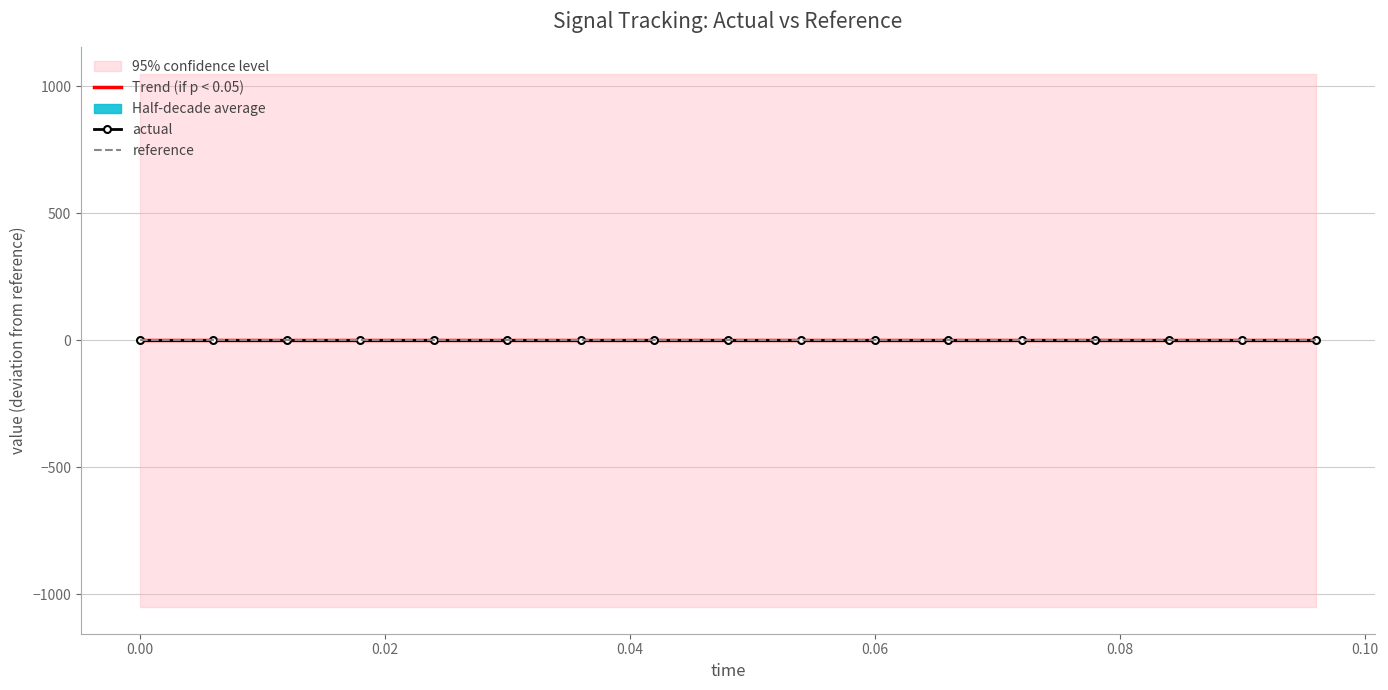

How many lines are shown in the chart?

3